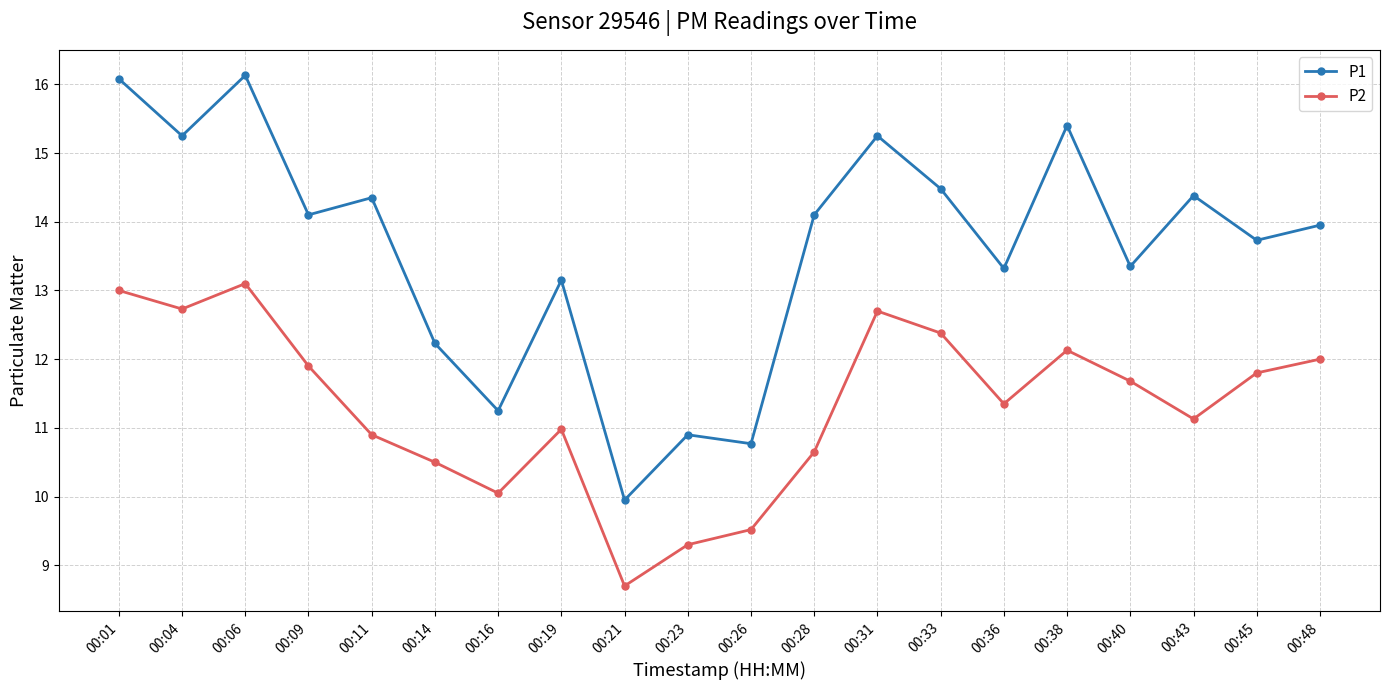

Which series has the widest spread of values?

P1